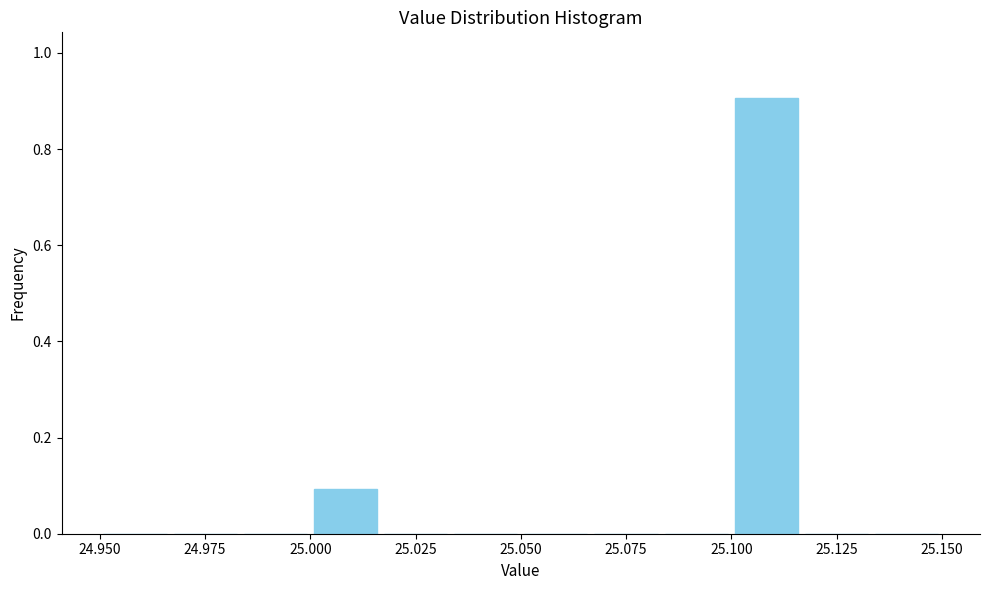

Around what value on the x-axis is the tallest bar? Give the approximate position of its centre, as read against the axis.

25.110